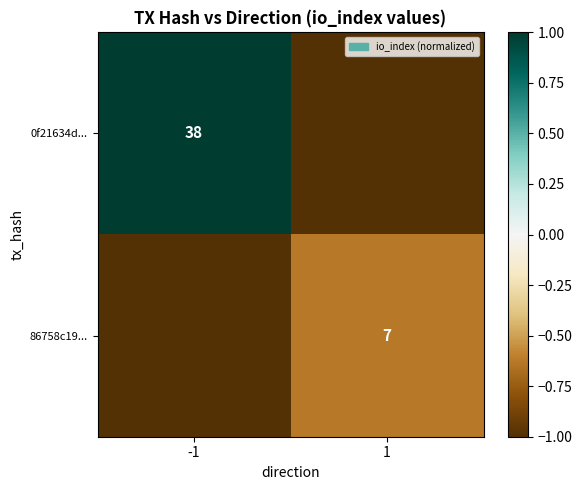

The value of 0f21634d... at -1 is 18. True or false?

False